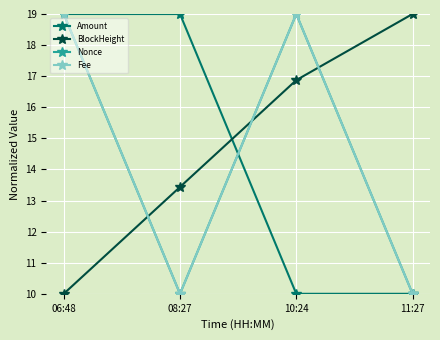

How many values in the BlockHeight series are below 16?

2